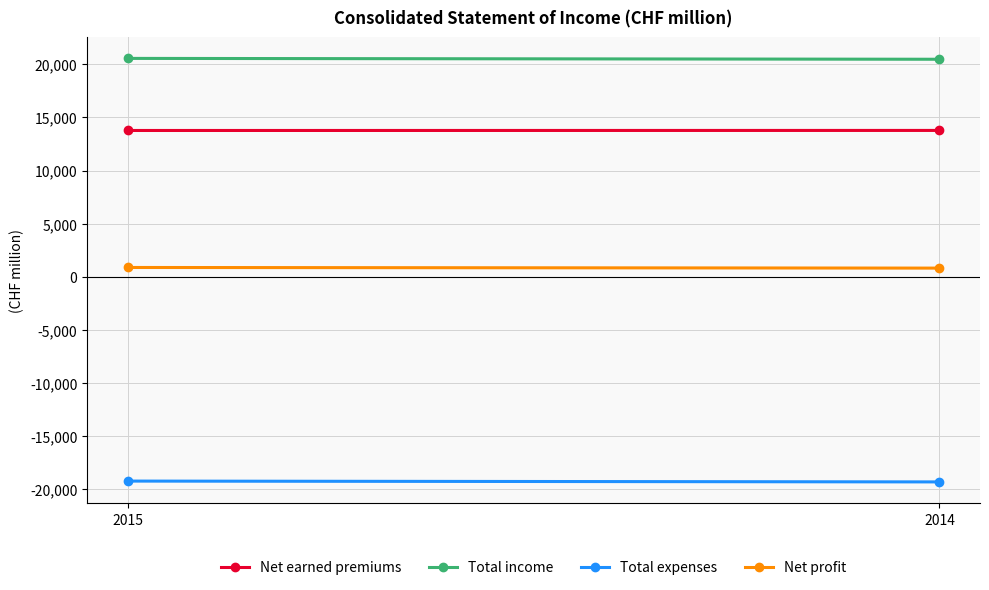

Which category has the lowest value in the Total income series?

2014